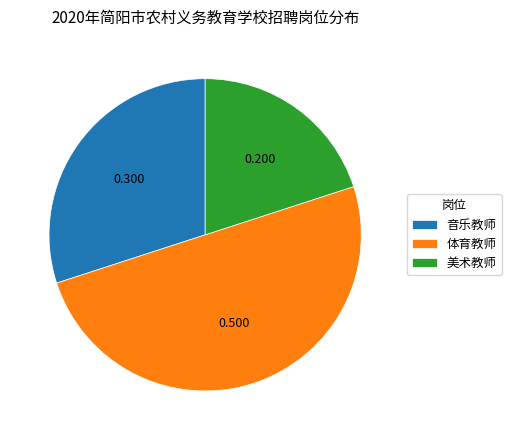

Rank the categories by value from highest to lowest.

体育教师, 音乐教师, 美术教师